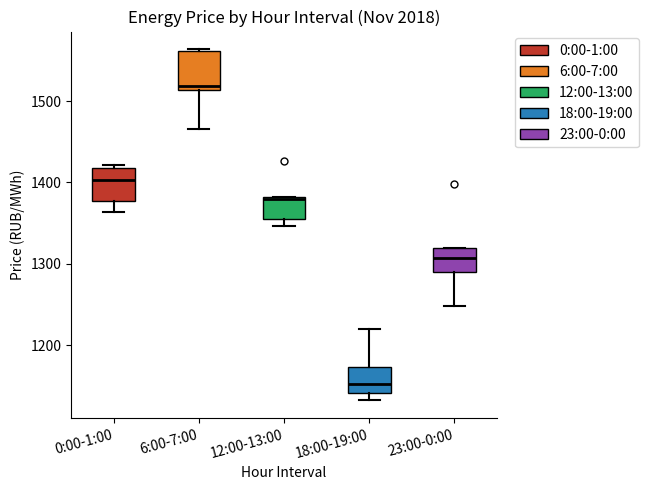

Which box has the highest median line?

6:00-7:00